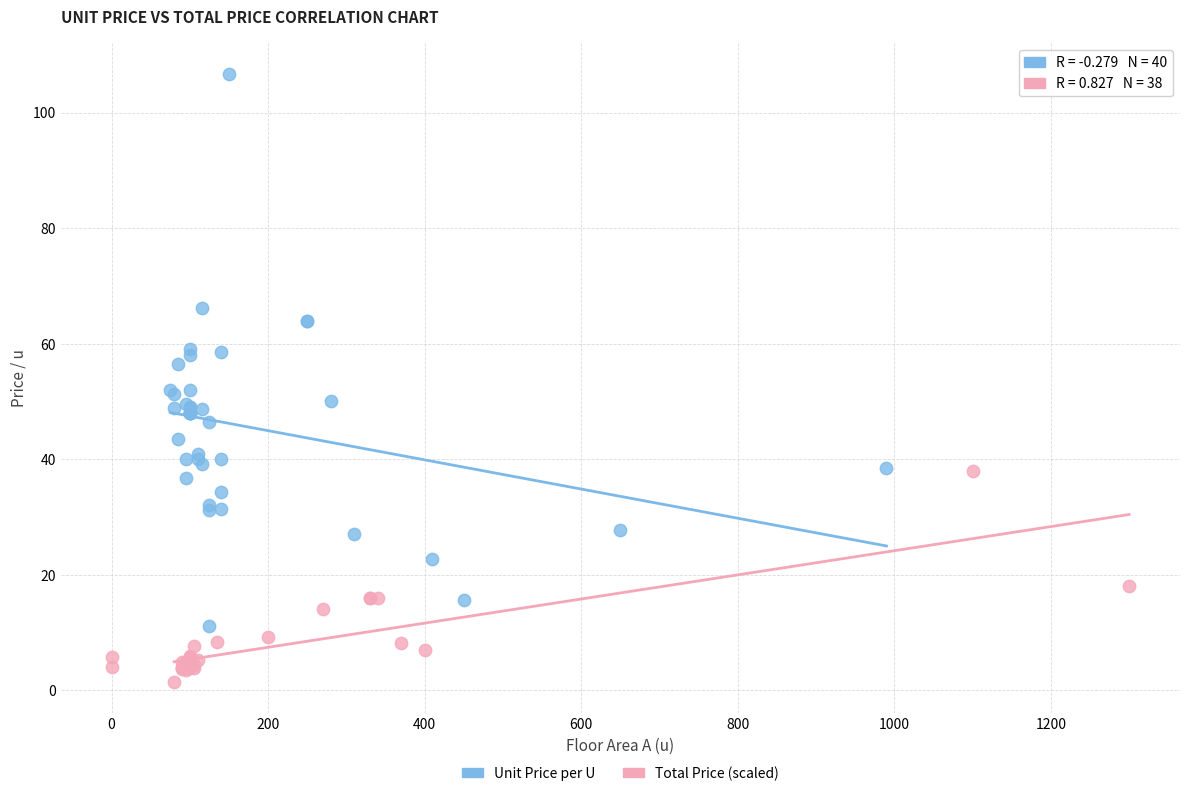

What are all the series names shown in the legend?

Unit Price per U, Total Price (scaled)